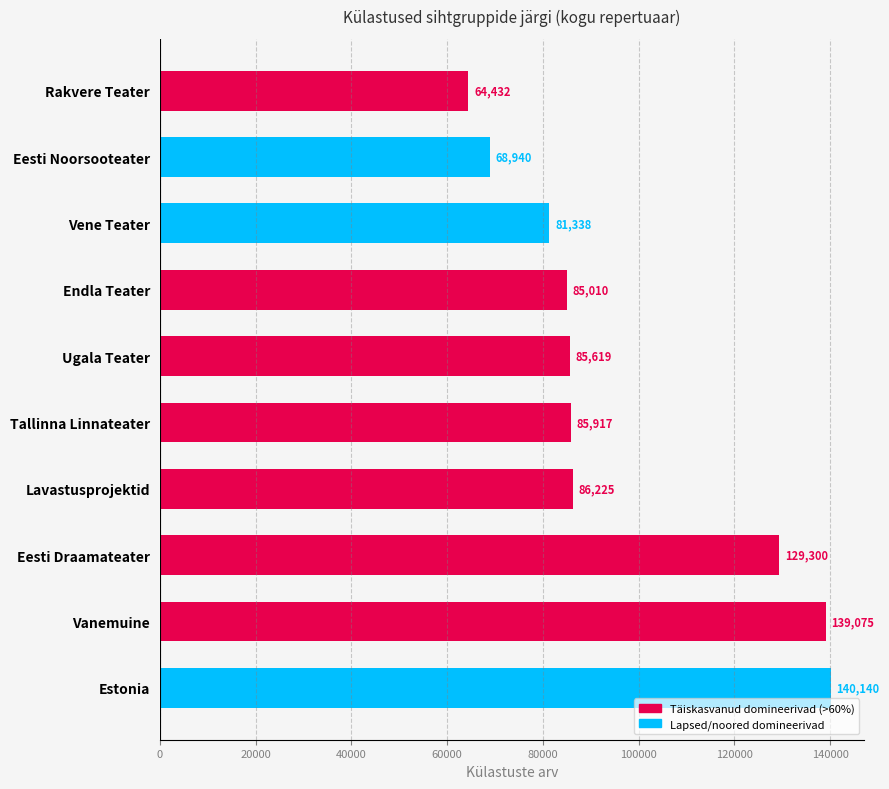

What is the difference between the maximum and minimum values?

75708